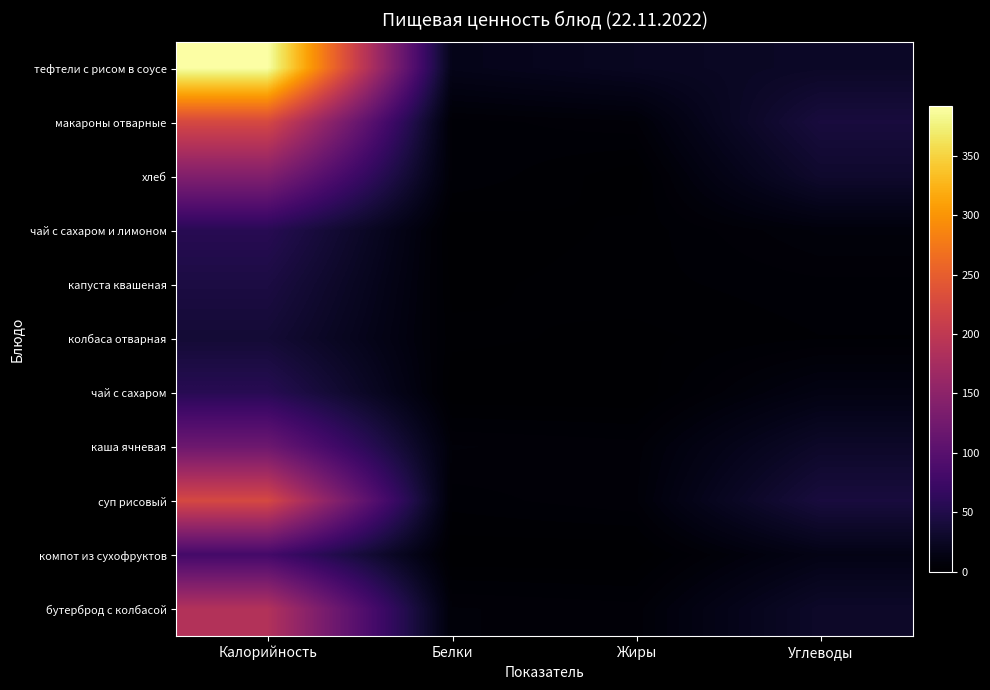

Reading right to left, transcribe all the data shown in this chart.

тефтели с рисом в соусе: Углеводы=27.0	Жиры=23.0	Белки=17.4	Калорийность=391.7
макароны отварные: Углеводы=41.8	Жиры=5.8	Белки=3.8	Калорийность=224.5
хлеб: Углеводы=31.3	Жиры=0.4	Белки=4.5	Калорийность=139.0
чай с сахаром и лимоном: Углеводы=8.0	Жиры=2.0	Белки=0.0	Калорийность=56.0
капуста квашеная: Углеводы=4.1	Жиры=2.5	Белки=1.0	Калорийность=45.0
колбаса отварная: Углеводы=3.0	Жиры=1.0	Белки=2.0	Калорийность=37.0
чай с сахаром: Углеводы=13.0	Жиры=0.0	Белки=0.2	Калорийность=56.0
каша ячневая: Углеводы=28.6	Жиры=5.2	Белки=6.3	Калорийность=120.0
суп рисовый: Углеводы=41.8	Жиры=5.8	Белки=3.8	Калорийность=224.5
компот из сухофруктов: Углеводы=15.0	Жиры=0.0	Белки=0.2	Калорийность=81.0
бутерброд с колбасой: Углеводы=28.6	Жиры=5.2	Белки=6.3	Калорийность=187.0